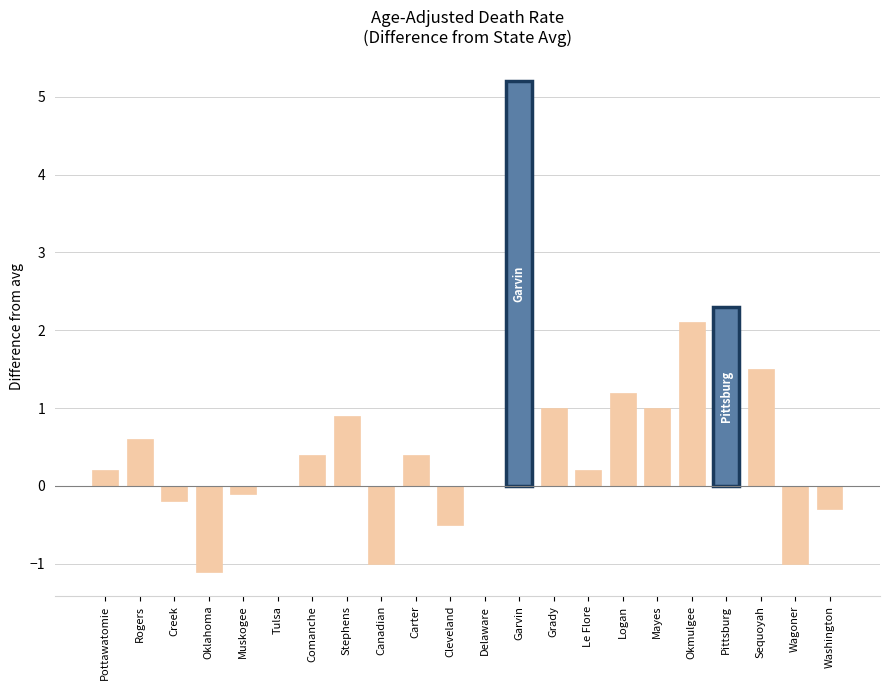

Reading right to left, list all the values displayed in this chart.

-0.3	-1.0	1.5	2.3	2.1	1.0	1.2	0.2	1.0	5.2	0.0	-0.5	0.4	-1.0	0.9	0.4	0.0	-0.1	-1.1	-0.2	0.6	0.2